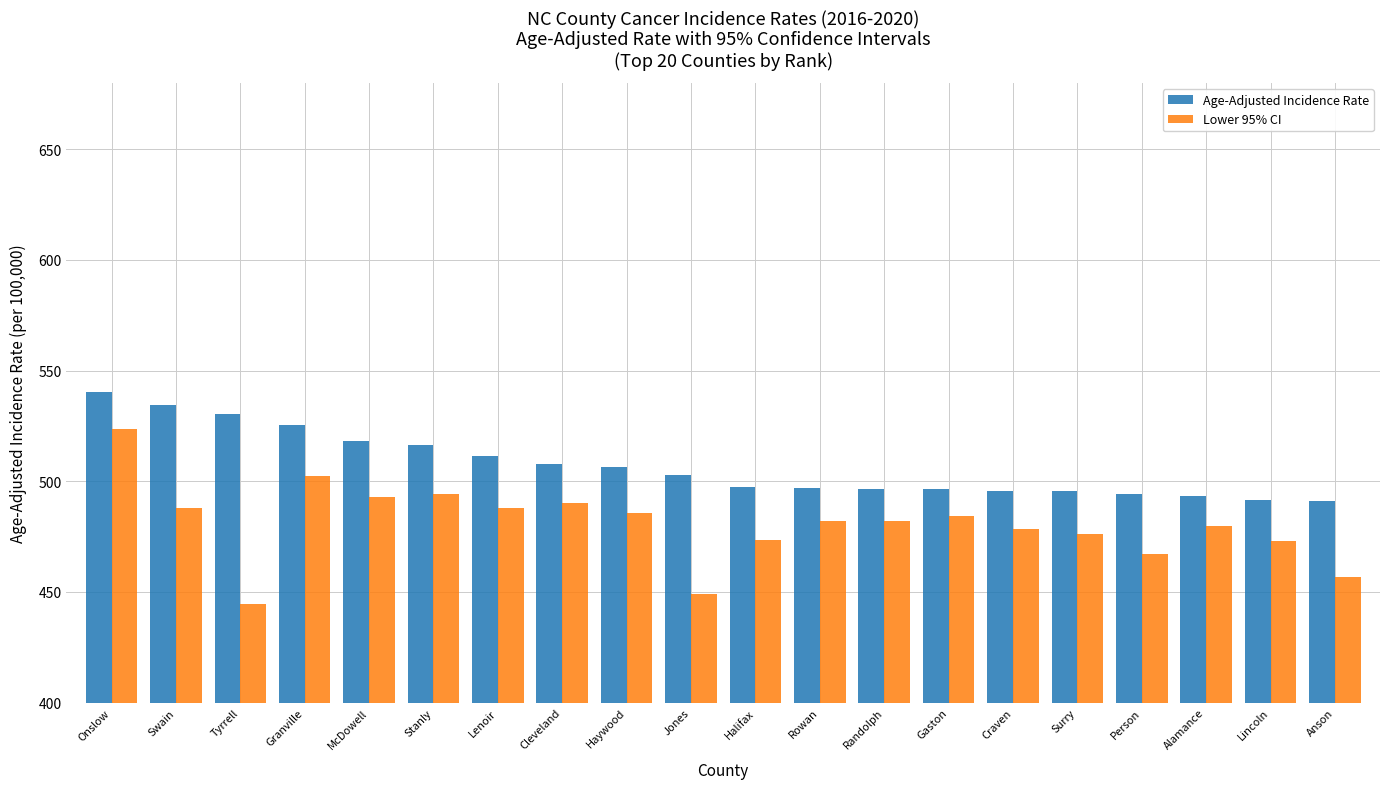

What is the sum of all Age-Adjusted Incidence Rate values?

10142.5